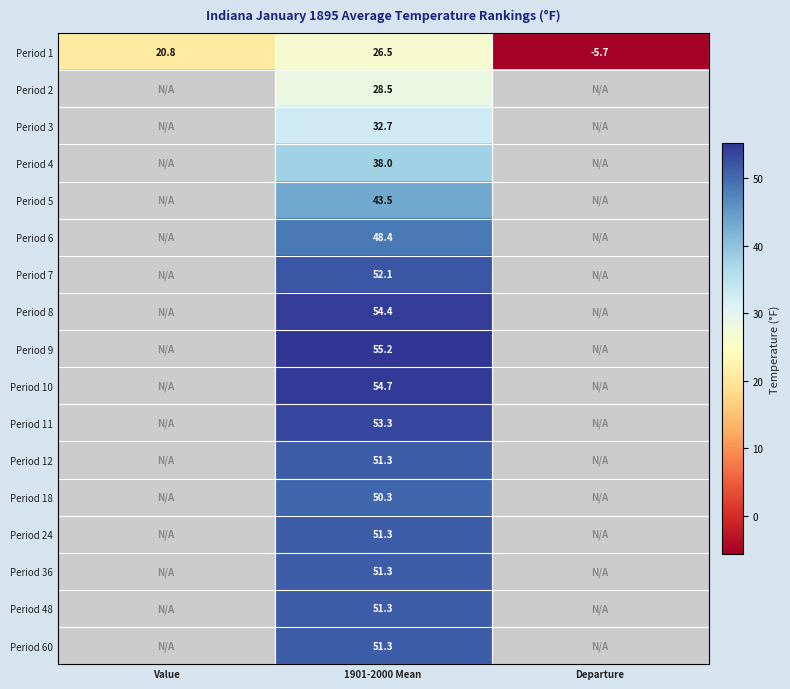

True or false: Period 18 has a value of 50.3 at 1901-2000 Mean.

True